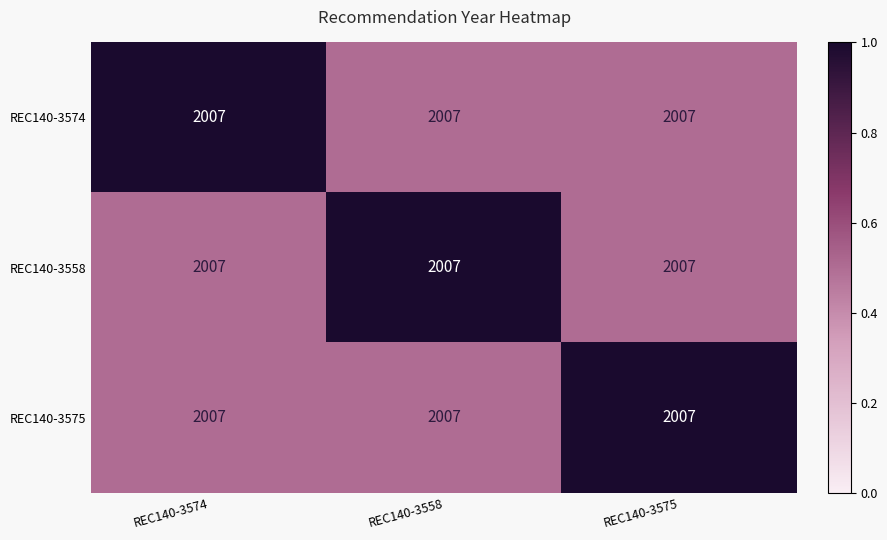

Is the value of REC140-3558 at REC140-3558 greater than the value of REC140-3574 at REC140-3558?

Yes